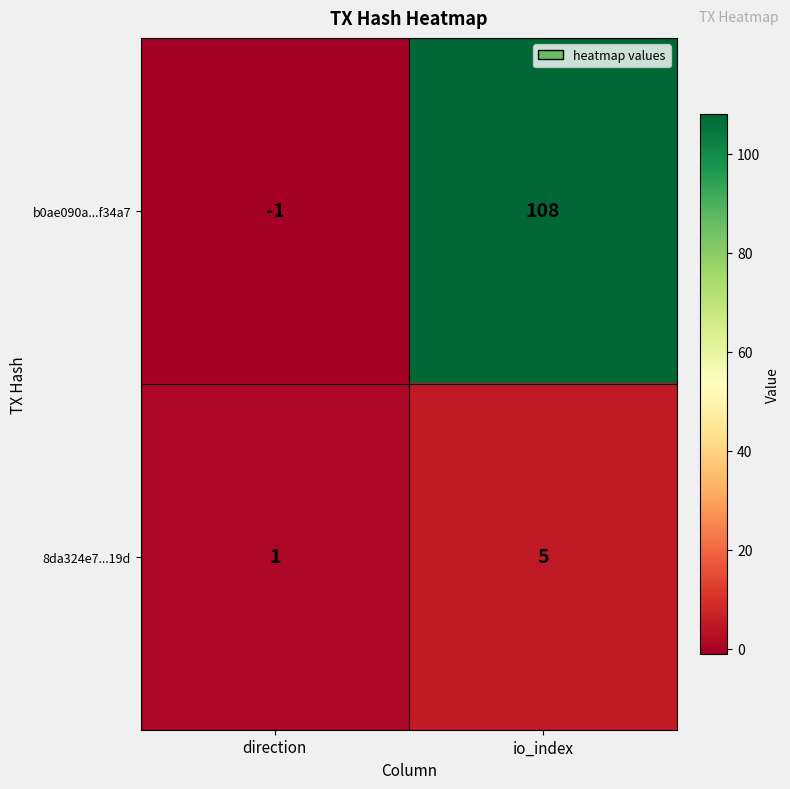

Reading left to right, extract all data points from this chart.

b0ae090a...f34a7: -1	108
8da324e7...19d: 1	5